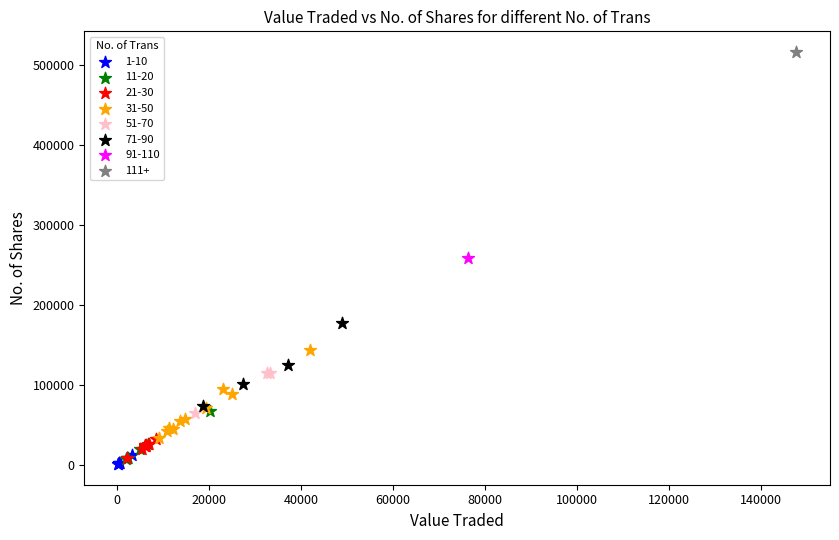

What are all the series names shown in the legend?

1-10, 11-20, 21-30, 31-50, 51-70, 71-90, 91-110, 111+